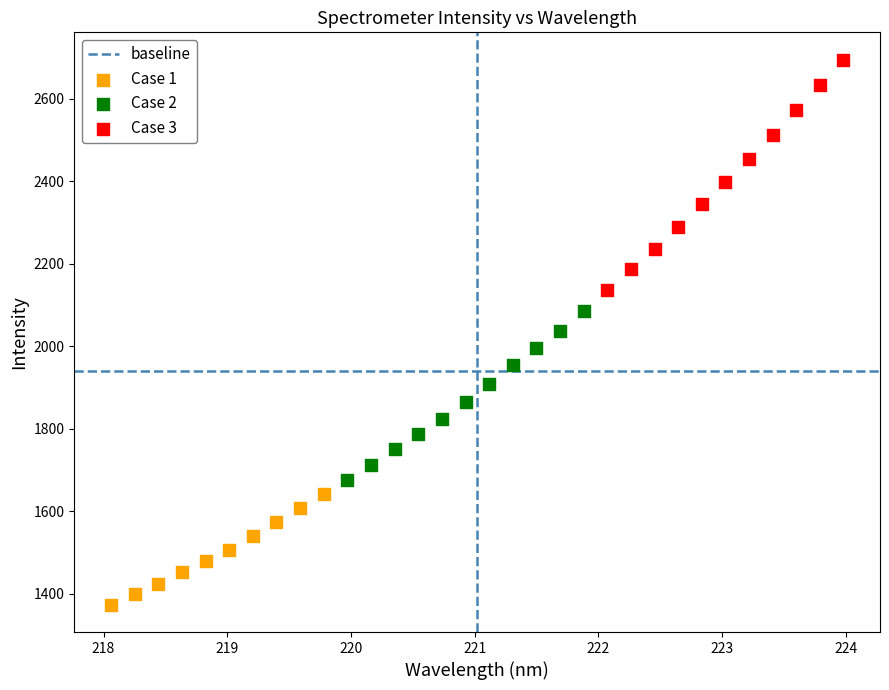

Which series contains the lowest Y value?

Case 1